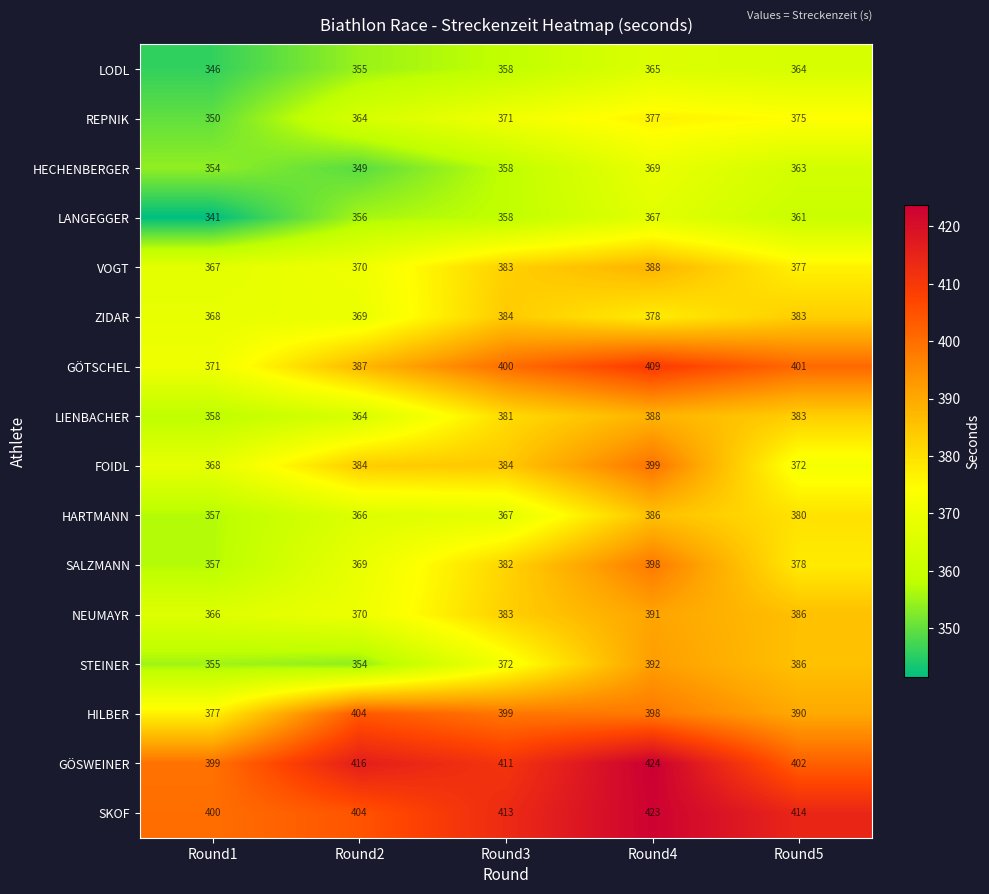

At how many categories does at least one series exceed 396?

5